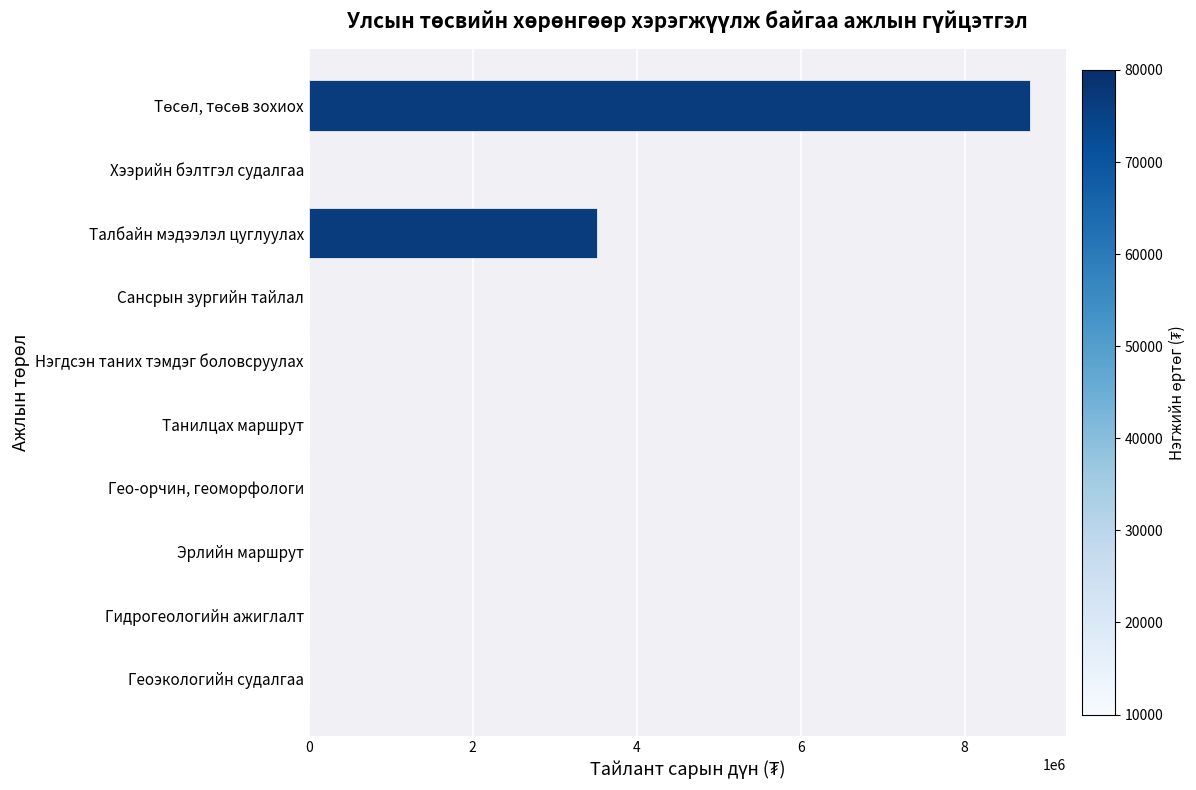

What is the change in value from Нэгдсэн таних тэмдэг боловсруулах to Талбайн мэдээлэл цуглуулах?

+3520000